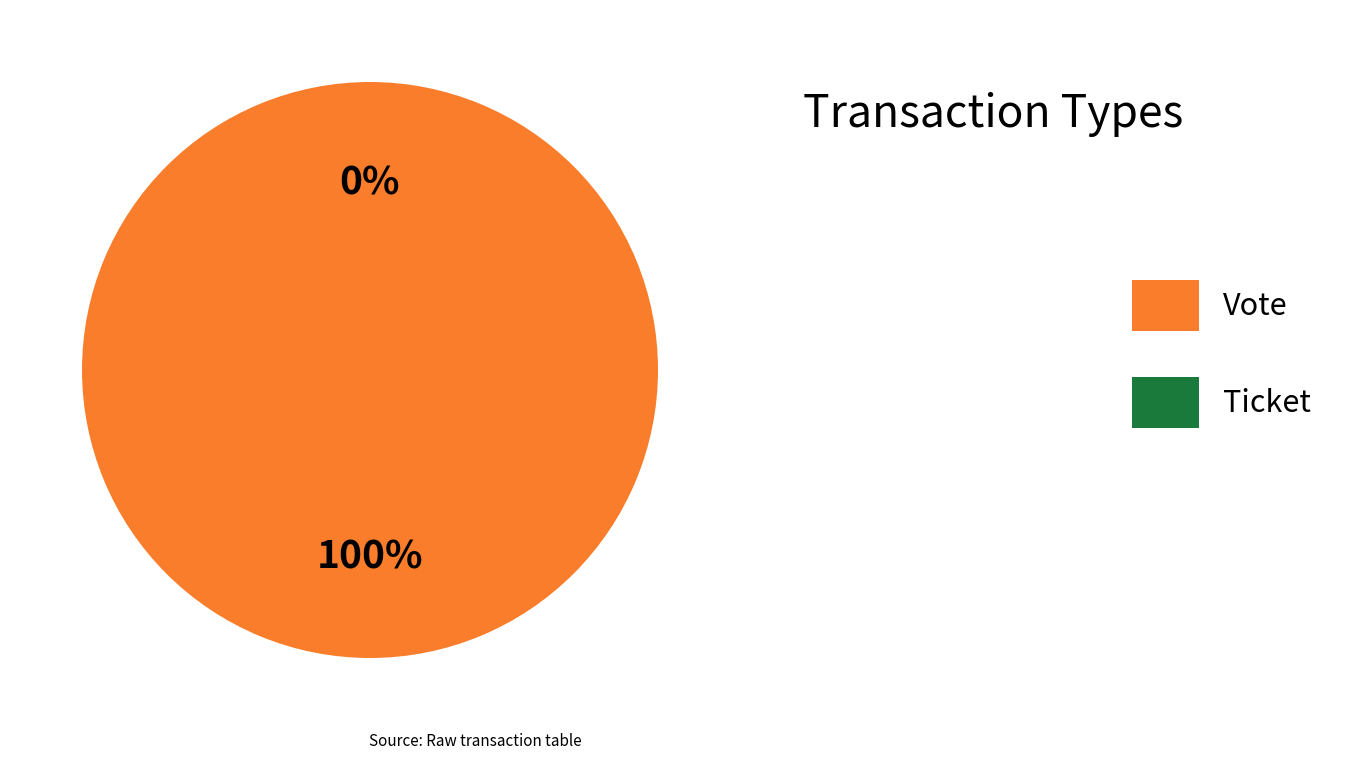

How many segments does this pie chart have?

2